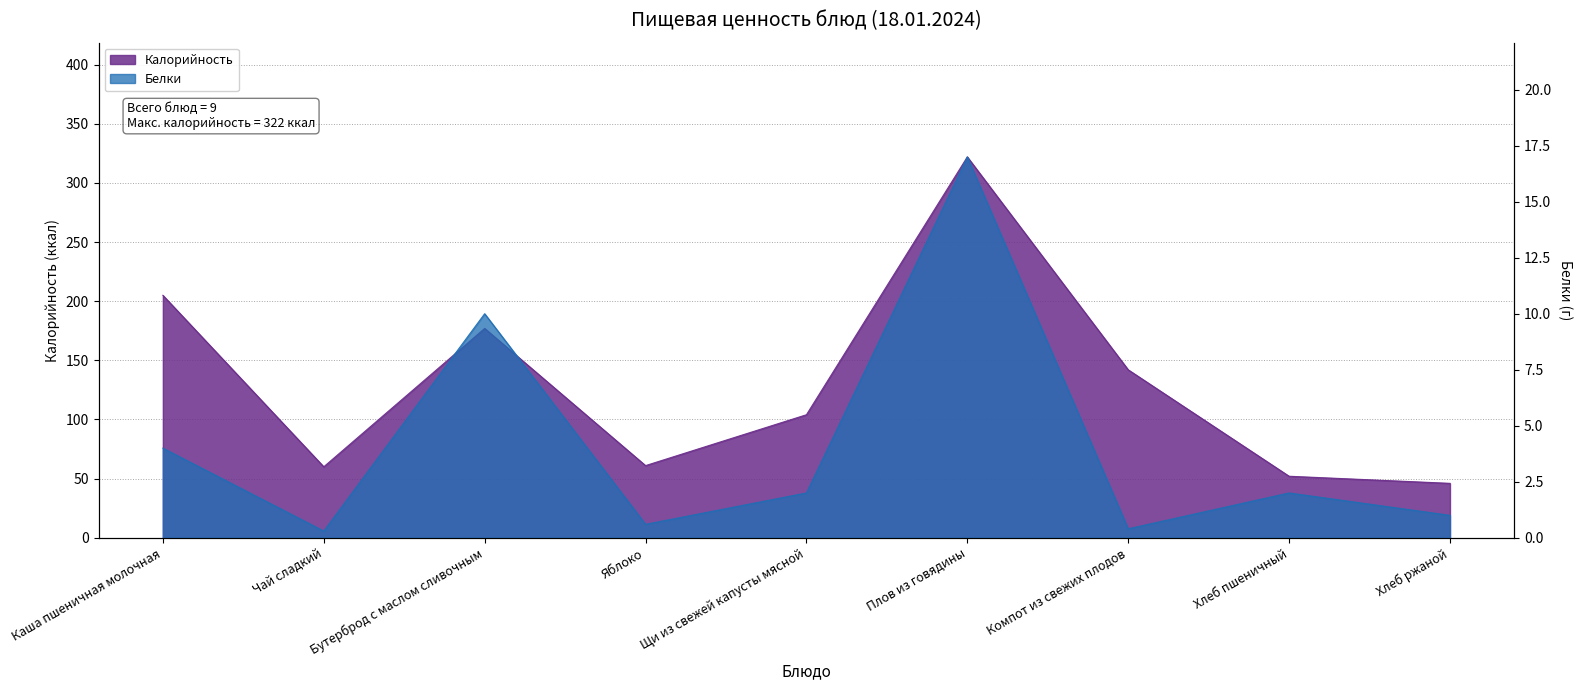

At Плов из говядины, list the series in order from largest to smallest.

Калорийность, Белки